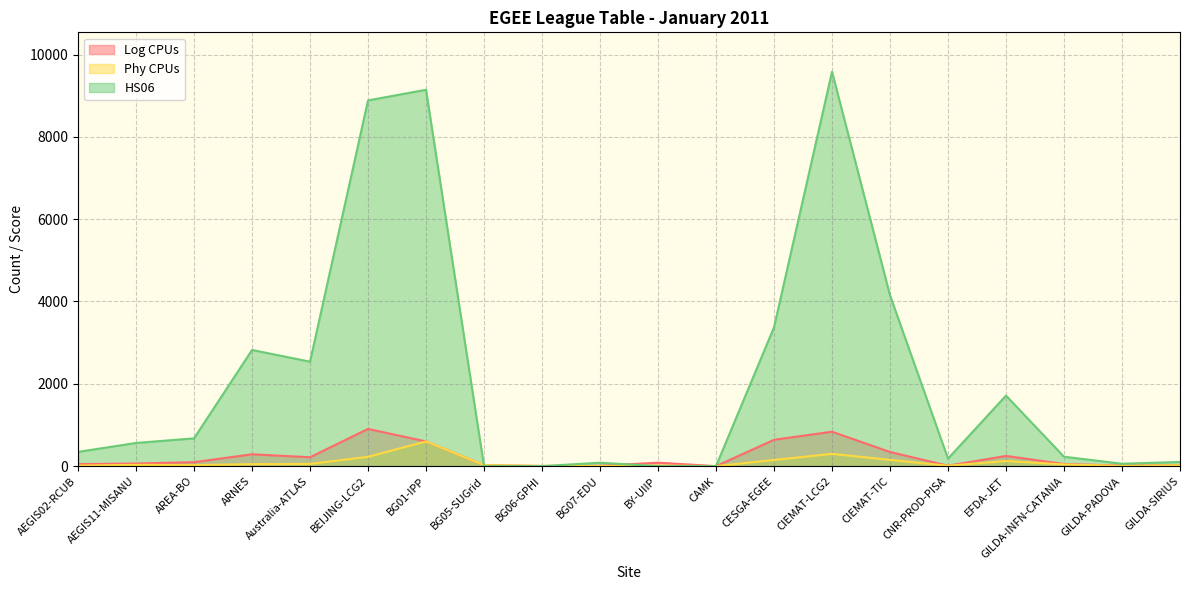

The value of Log CPUs at GILDA-INFN-CATANIA is 89. True or false?

False